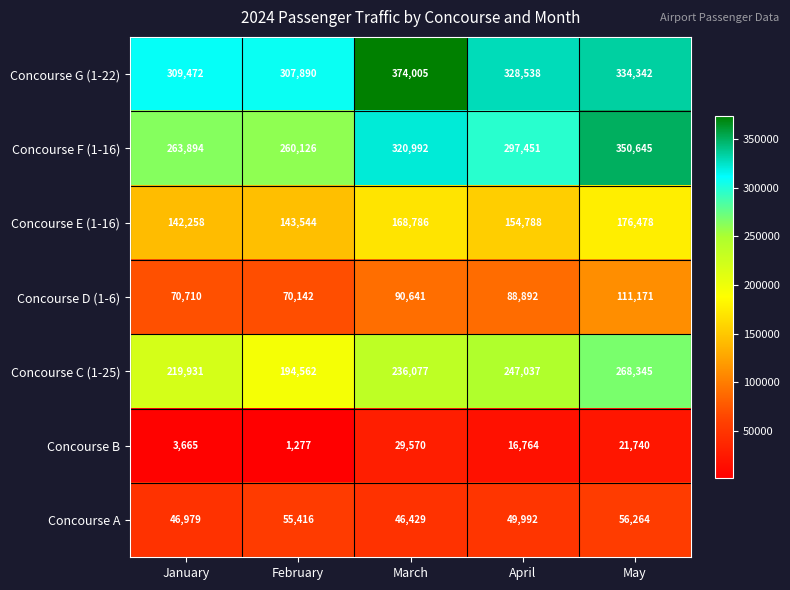

At May, list the series in order from largest to smallest.

Concourse F (1-16), Concourse G (1-22), Concourse C (1-25), Concourse E (1-16), Concourse D (1-6), Concourse A, Concourse B